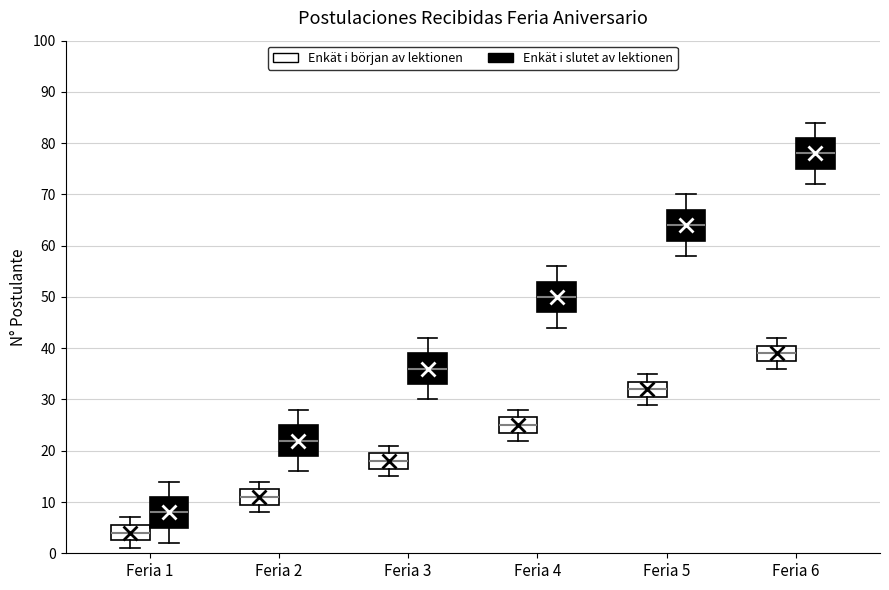

Reading left to right, read every box against the y-axis: the position of its median line, the range the box covers, and the ends of its whiskers. The values are not printed on the chart, so give them approximately, as read against the axis.

Feria 1 (Enkät i början av lektionen): median 4, box 3 to 6, whiskers 1 to 7
Feria 1 (Enkät i slutet av lektionen): median 8, box 5 to 11, whiskers 2 to 14
Feria 2 (Enkät i början av lektionen): median 11, box 10 to 13, whiskers 8 to 14
Feria 2 (Enkät i slutet av lektionen): median 22, box 19 to 25, whiskers 16 to 28
Feria 3 (Enkät i början av lektionen): median 18, box 17 to 20, whiskers 15 to 21
Feria 3 (Enkät i slutet av lektionen): median 36, box 33 to 39, whiskers 30 to 42
Feria 4 (Enkät i början av lektionen): median 25, box 24 to 27, whiskers 22 to 28
Feria 4 (Enkät i slutet av lektionen): median 50, box 47 to 53, whiskers 44 to 56
Feria 5 (Enkät i början av lektionen): median 32, box 31 to 34, whiskers 29 to 35
Feria 5 (Enkät i slutet av lektionen): median 64, box 61 to 67, whiskers 58 to 70
Feria 6 (Enkät i början av lektionen): median 39, box 38 to 41, whiskers 36 to 42
Feria 6 (Enkät i slutet av lektionen): median 78, box 75 to 81, whiskers 72 to 84